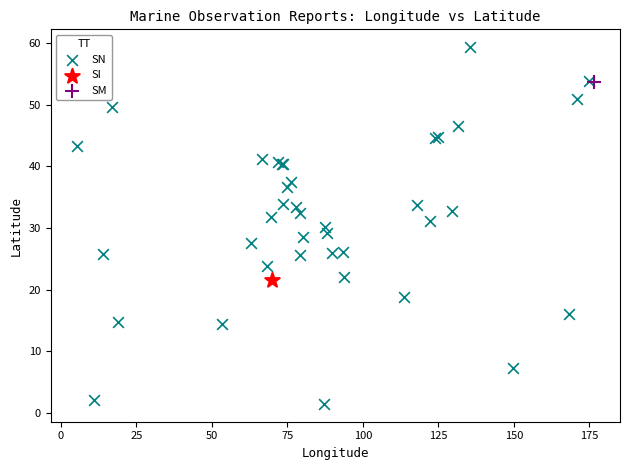

What are all the series names shown in the legend?

SN, SI, SM